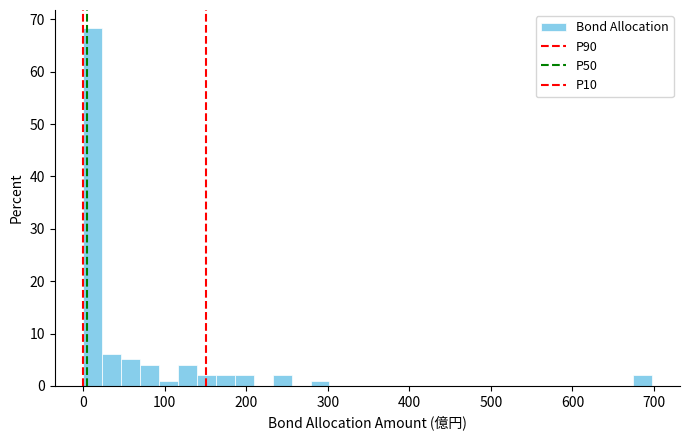

Around what value on the x-axis is the tallest bar? Give the approximate position of its centre, as read against the axis.

10